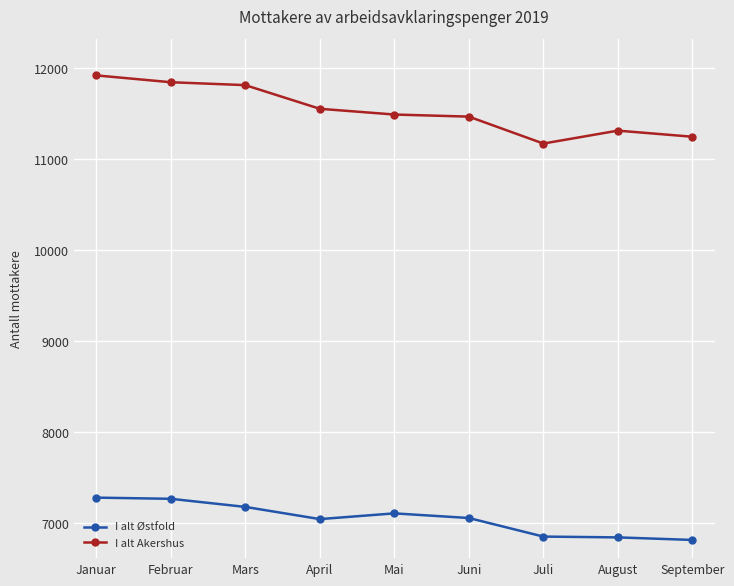

What is the maximum value shown in the chart?

11923